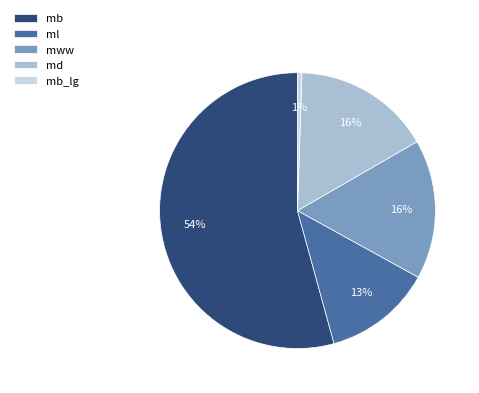

Do mb_lg and md together represent more than half of the pie?

No